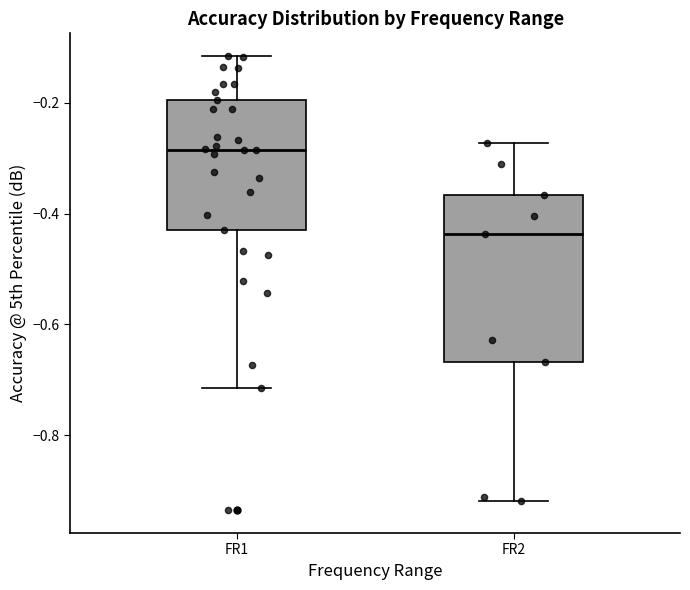

Reading left to right, read every box against the y-axis: the position of its median line, the range the box covers, and the ends of its whiskers. The values are not printed on the chart, so give them approximately, as read against the axis.

FR1: median -0.28, box -0.42 to -0.20, whiskers -0.72 to -0.12
FR2: median -0.44, box -0.66 to -0.36, whiskers -0.92 to -0.28